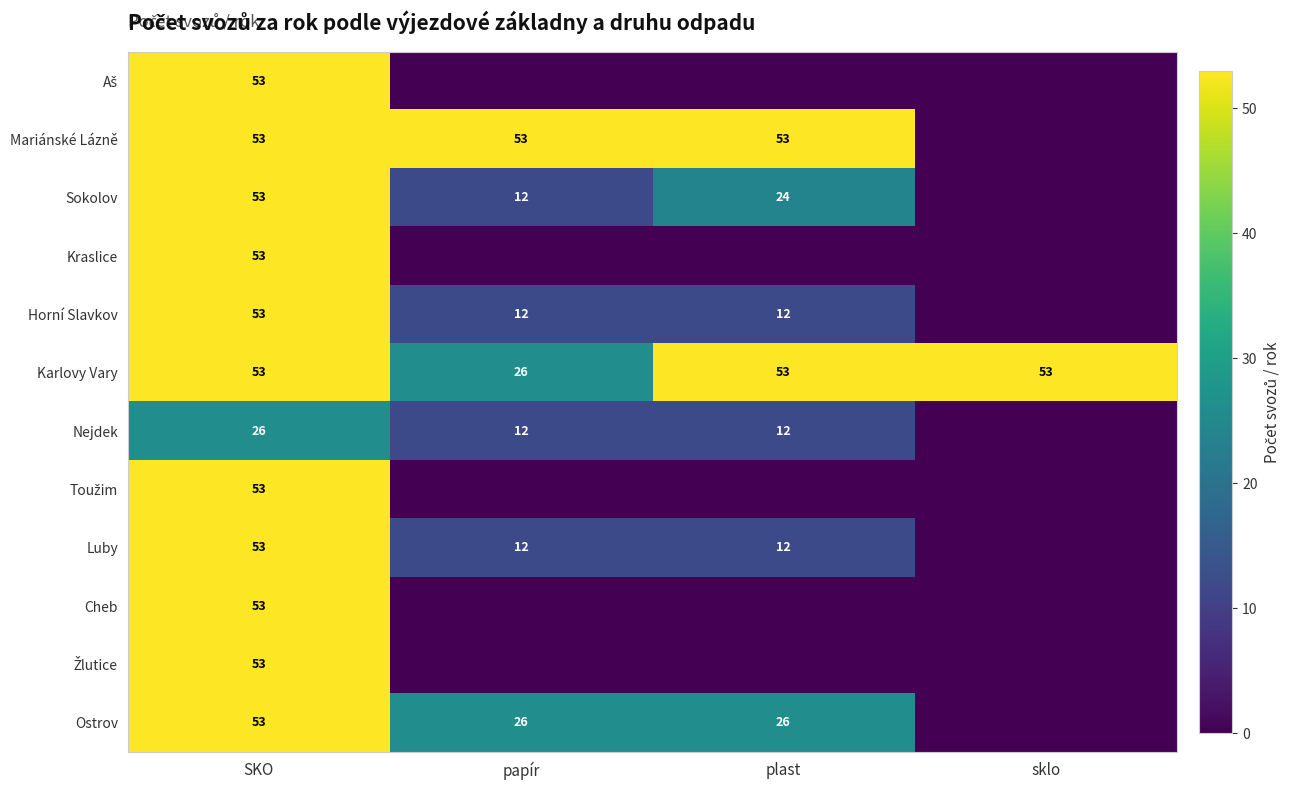

Which label corresponds to the largest value in the chart?

SKO